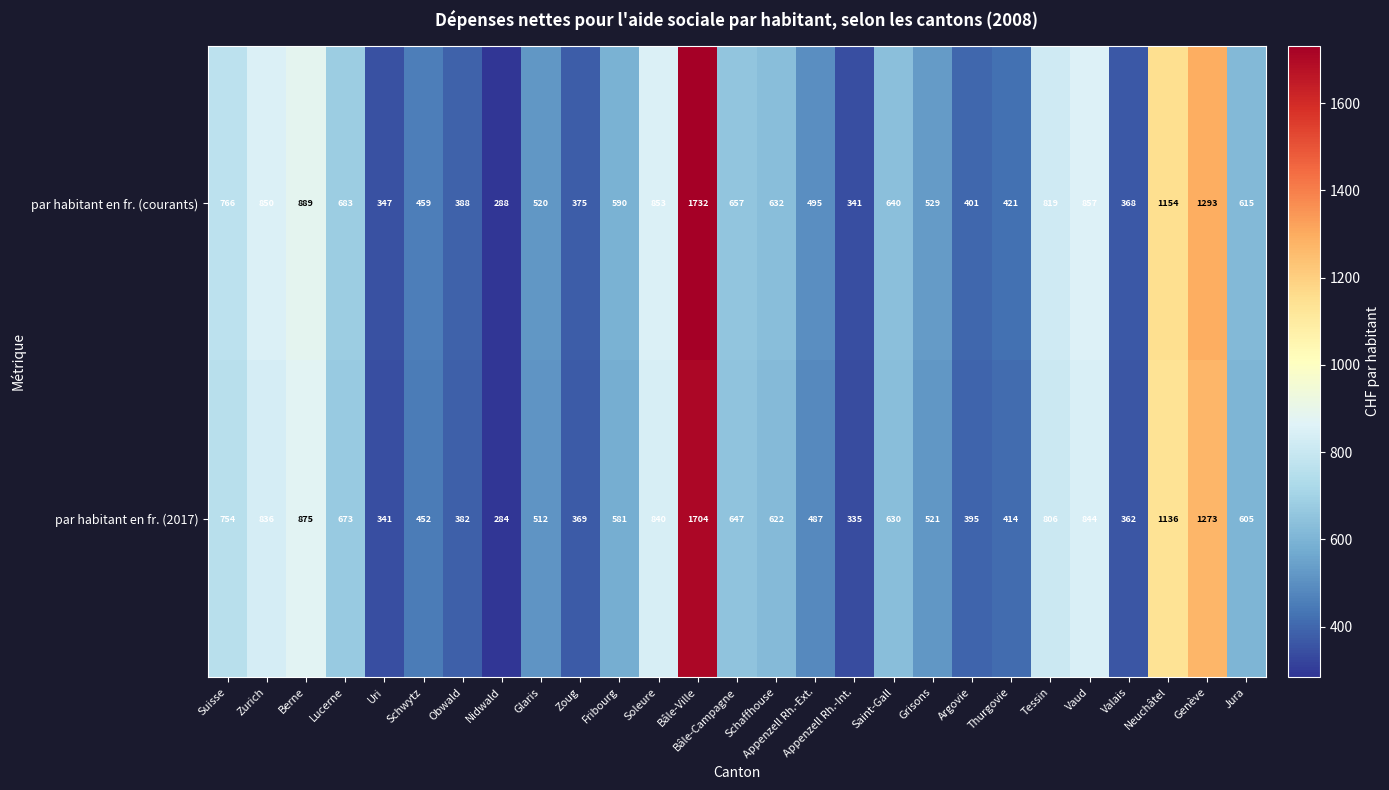

What is the difference between the second highest and second lowest values in the par habitant en fr. (2017) series?

938